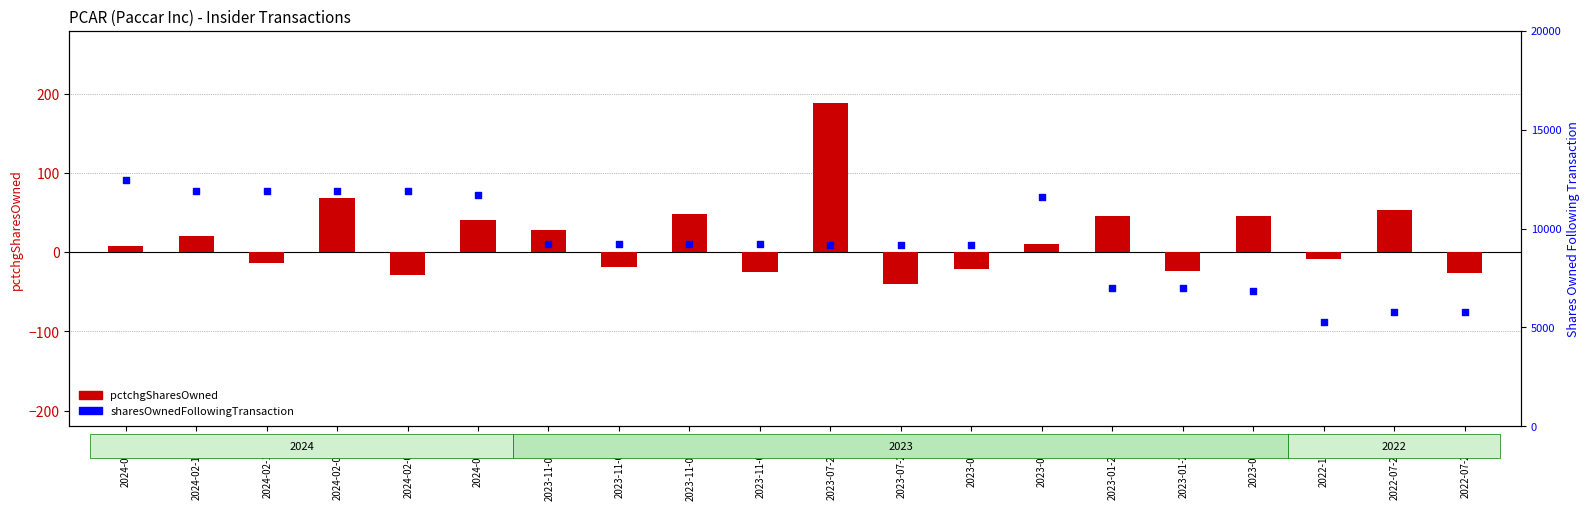

Which series has the widest spread of Y values?

sharesOwnedFollowingTransaction